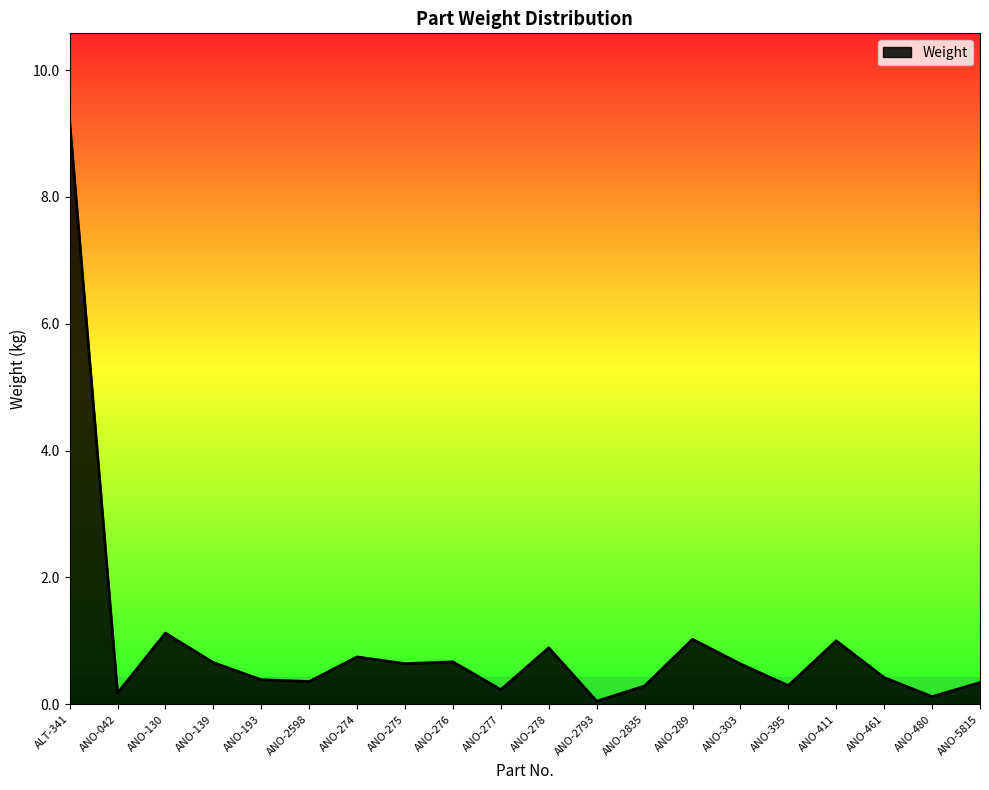

The value at ANO-289 is 0.5. True or false?

False